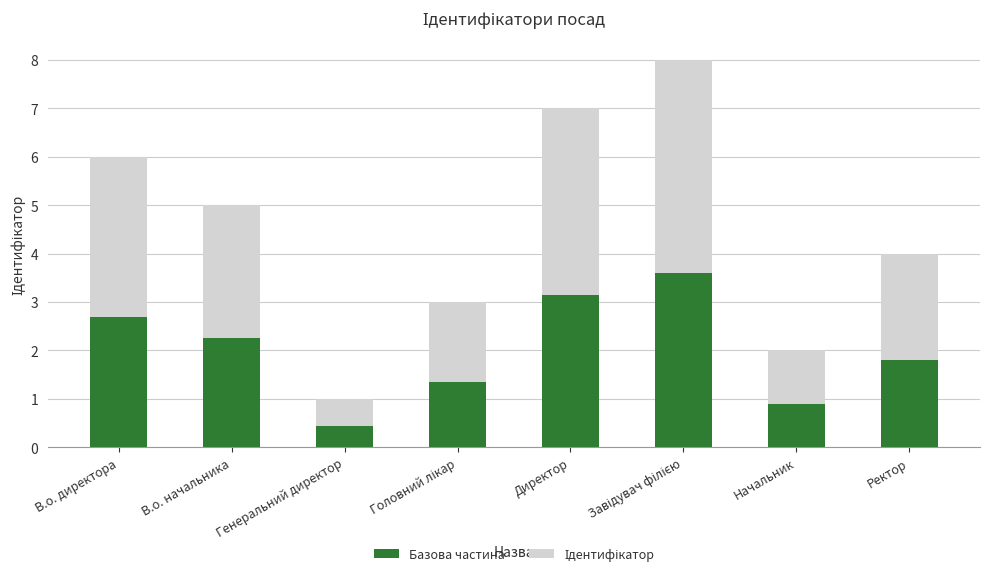

The Базова частина series shows 0.9 at Начальник. True or false?

True